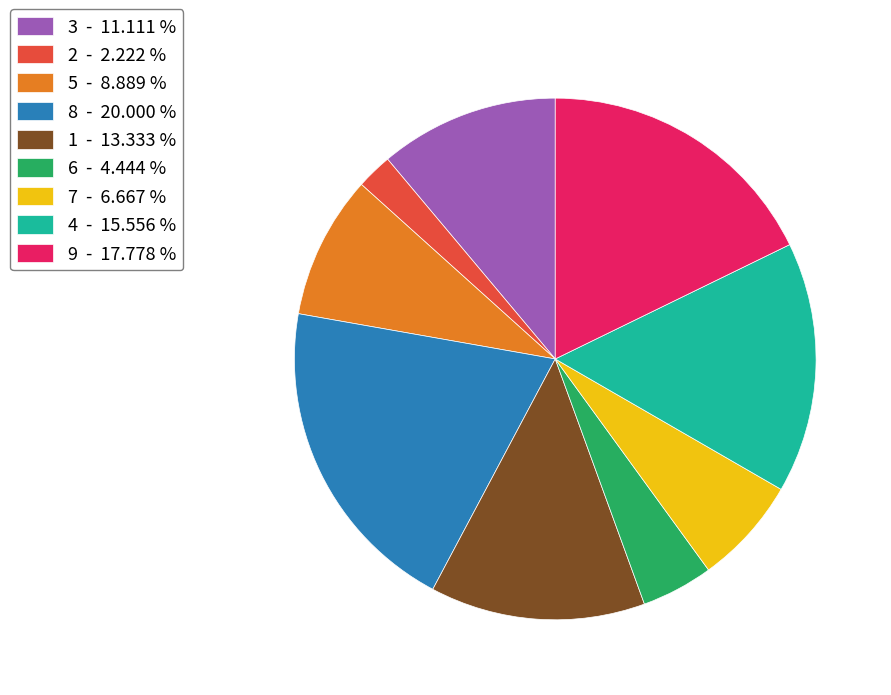

What is the ratio of the value at 5 - 8.889 % to the value at 3 - 11.111 %?

0.8